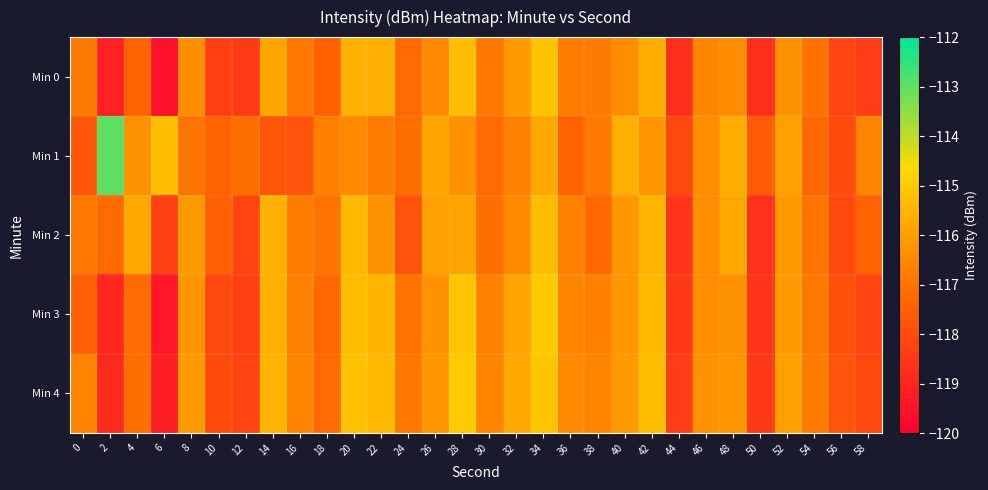

Count the number of data series in this chart.

5